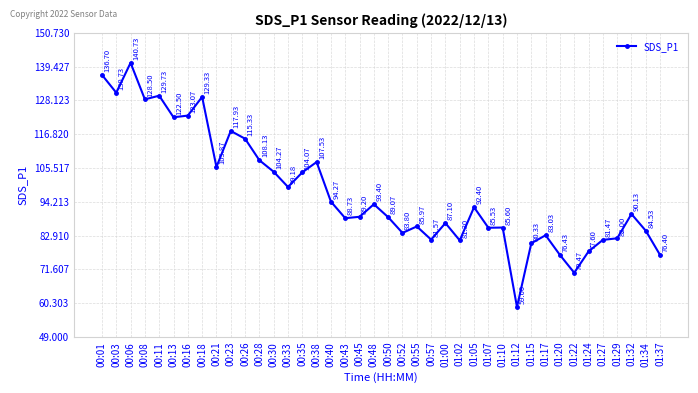

Reading right to left, extract all data points from this chart.

01:37=76.4	01:34=84.5	01:32=90.1	01:29=82.0	01:27=81.5	01:24=77.6	01:22=70.5	01:20=76.4	01:17=83.0	01:15=80.3	01:12=59.0	01:10=85.6	01:07=85.5	01:05=92.4	01:02=81.3	01:00=87.1	00:57=81.6	00:55=86.0	00:52=83.8	00:50=89.1	00:48=93.4	00:45=89.2	00:43=88.7	00:40=94.3	00:38=107.5	00:35=104.1	00:33=99.2	00:30=104.3	00:28=108.1	00:26=115.3	00:23=117.9	00:21=105.9	00:18=129.3	00:16=123.1	00:13=122.5	00:11=129.7	00:08=128.5	00:06=140.7	00:03=130.7	00:01=136.7